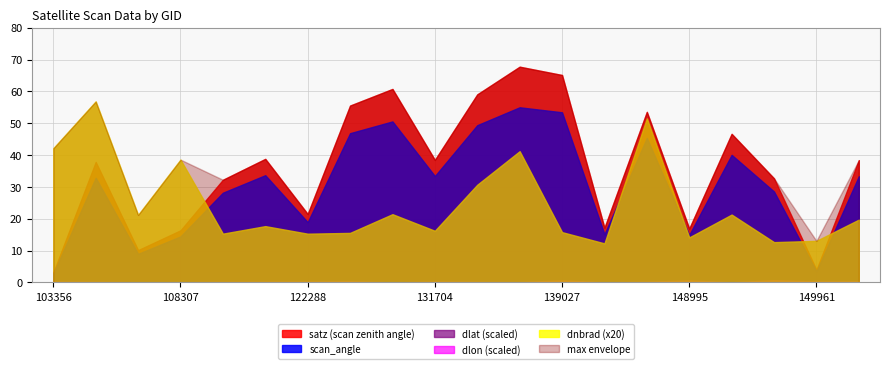

What is the label of the 11th point from the right?

131704